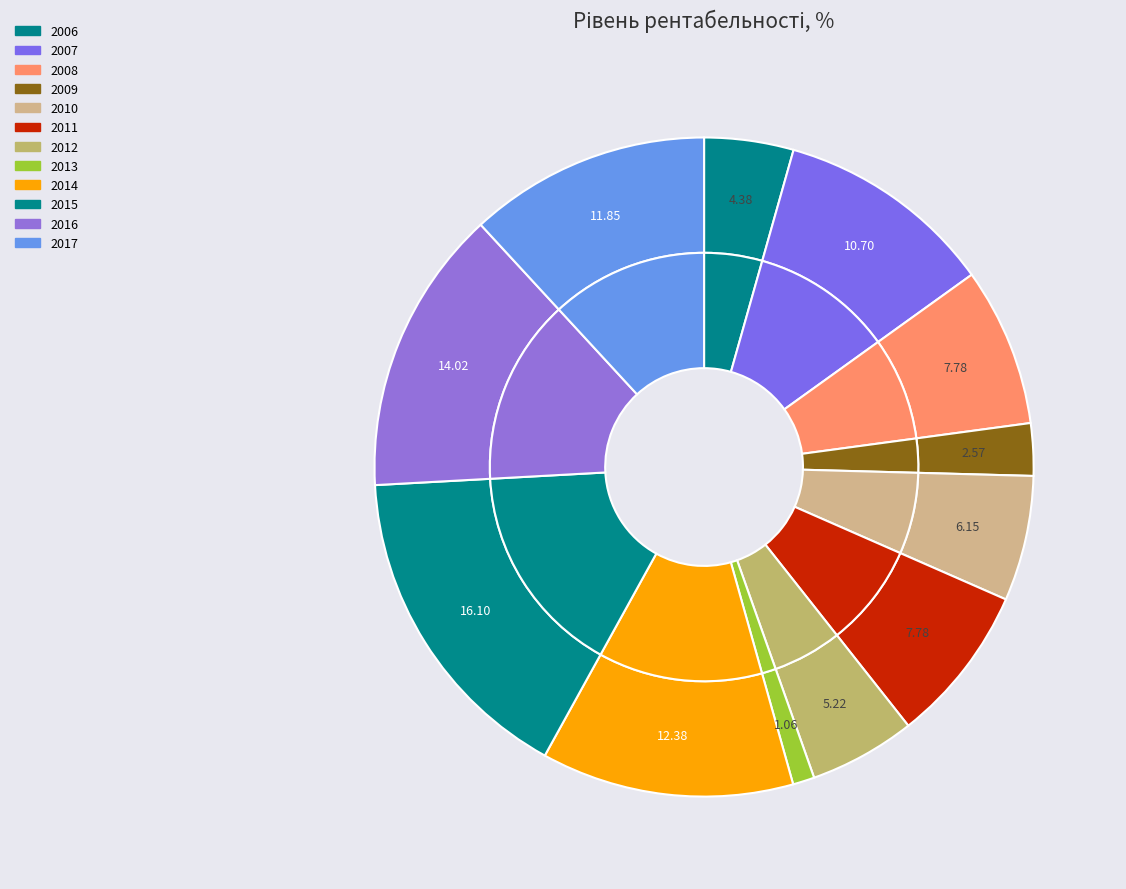

Which category has the smallest portion of the pie?

2013